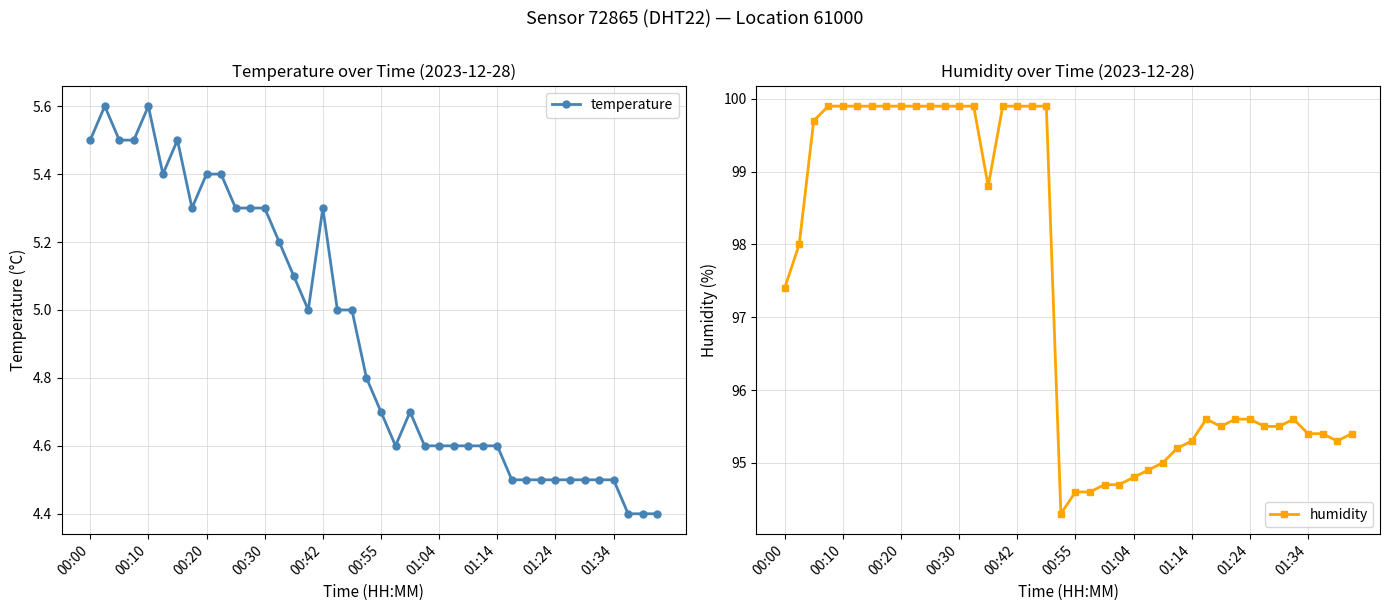

Reading right to left, what are all the values shown in this chart?

temperature: 4.4	4.4	4.4	4.5	4.5	4.5	4.5	4.5	4.5	4.5	4.5	4.6	4.6	4.6	4.6	4.6	4.6	4.7	4.6	4.7	4.8	5.0	5.0	5.3	5.0	5.1	5.2	5.3	5.3	5.3	5.4	5.4	5.3	5.5	5.4	5.6	5.5	5.5	5.6	5.5
humidity: 95.4	95.3	95.4	95.4	95.6	95.5	95.5	95.6	95.6	95.5	95.6	95.3	95.2	95.0	94.9	94.8	94.7	94.7	94.6	94.6	94.3	99.9	99.9	99.9	99.9	98.8	99.9	99.9	99.9	99.9	99.9	99.9	99.9	99.9	99.9	99.9	99.9	99.7	98.0	97.4